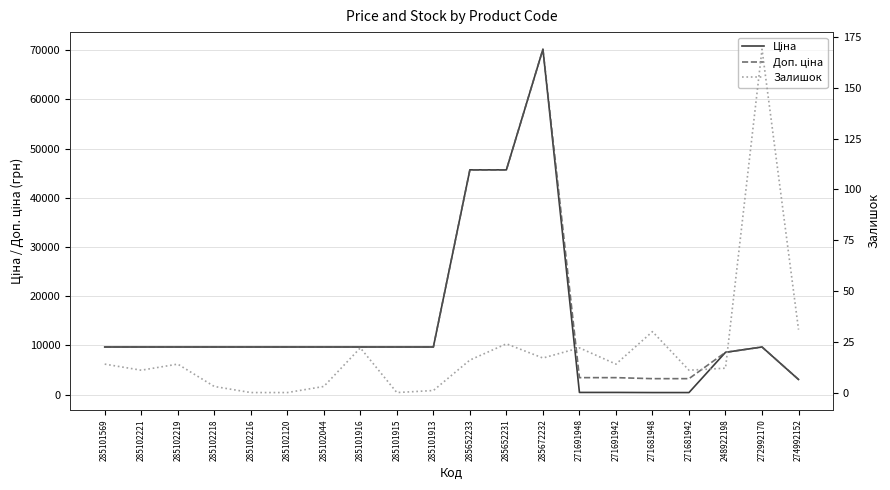

How many values in the Доп. ціна series are below 9664?

6